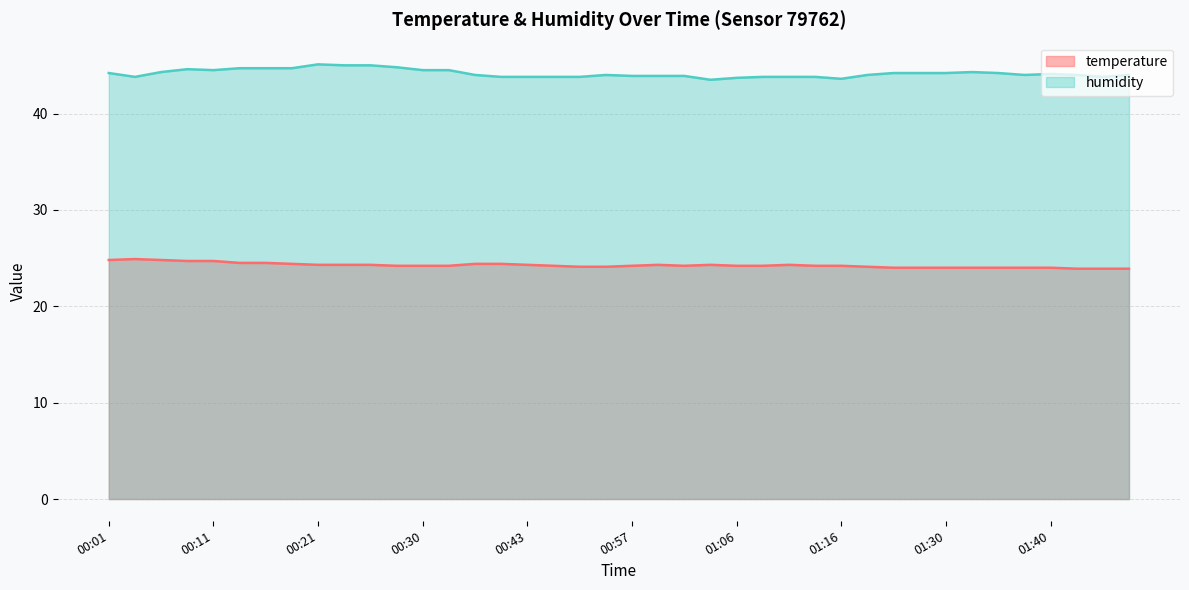

Reading left to right, list all the values displayed in this chart.

temperature: 24.8	24.9	24.8	24.7	24.7	24.5	24.5	24.4	24.3	24.3	24.3	24.2	24.2	24.2	24.4	24.4	24.3	24.2	24.1	24.1	24.2	24.3	24.2	24.3	24.2	24.2	24.3	24.2	24.2	24.1	24.0	24.0	24.0	24.0	24.0	24.0	24.0	23.9	23.9	23.9
humidity: 44.2	43.8	44.3	44.6	44.5	44.7	44.7	44.7	45.1	45.0	45.0	44.8	44.5	44.5	44.0	43.8	43.8	43.8	43.8	44.0	43.9	43.9	43.9	43.5	43.7	43.8	43.8	43.8	43.6	44.0	44.2	44.2	44.2	44.3	44.2	44.0	44.1	44.0	43.8	44.0